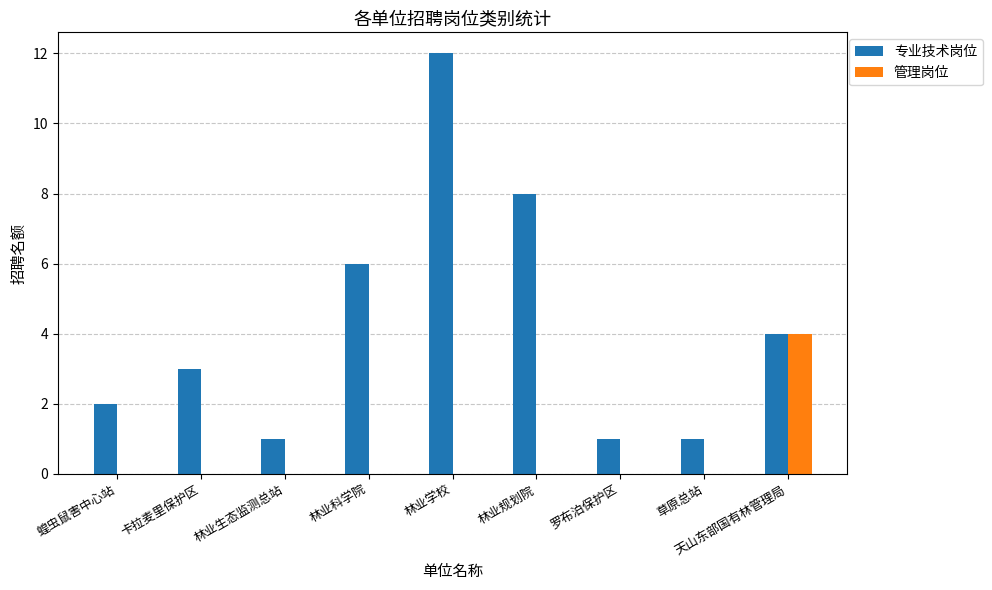

Which label corresponds to the largest value in the chart?

林业学校